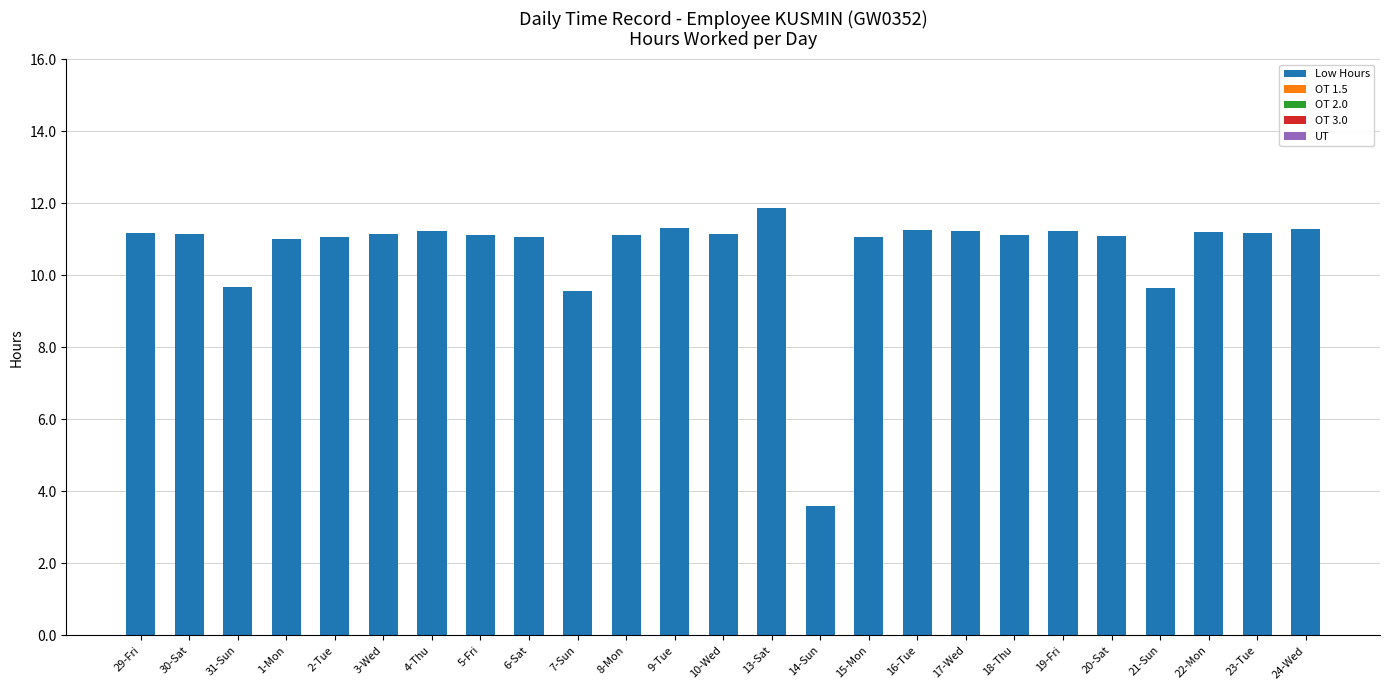

The chart shows a value of 6.9 at 24-Wed. True or false?

False